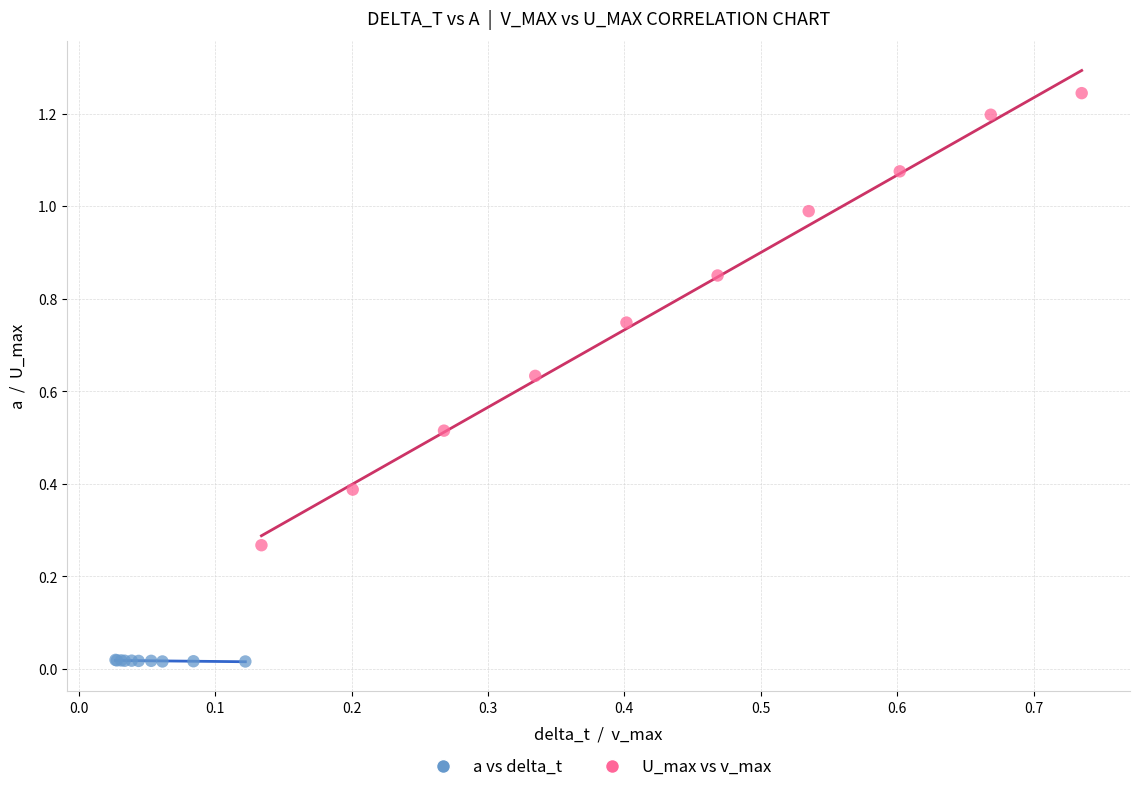

Which series has the largest Y range (max minus min)?

U_max vs v_max